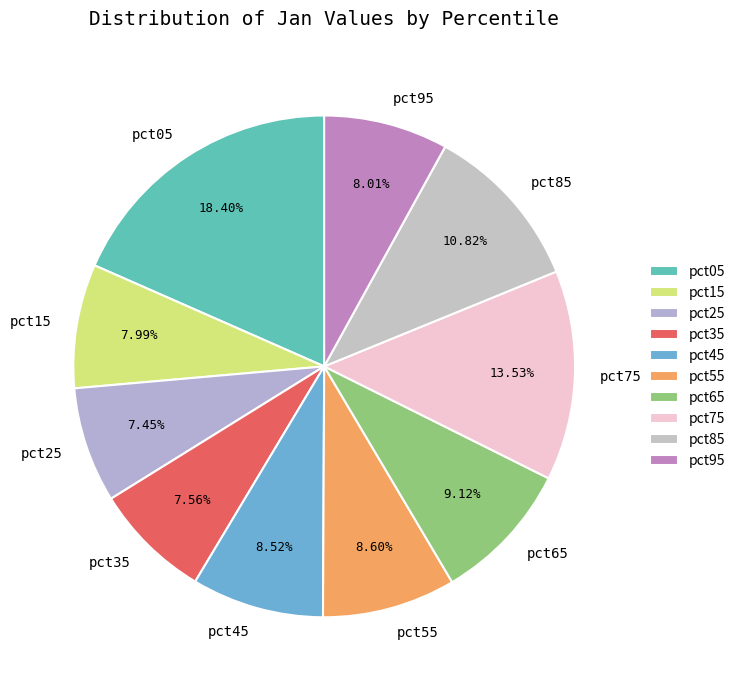

Is there a majority slice in this chart?

No